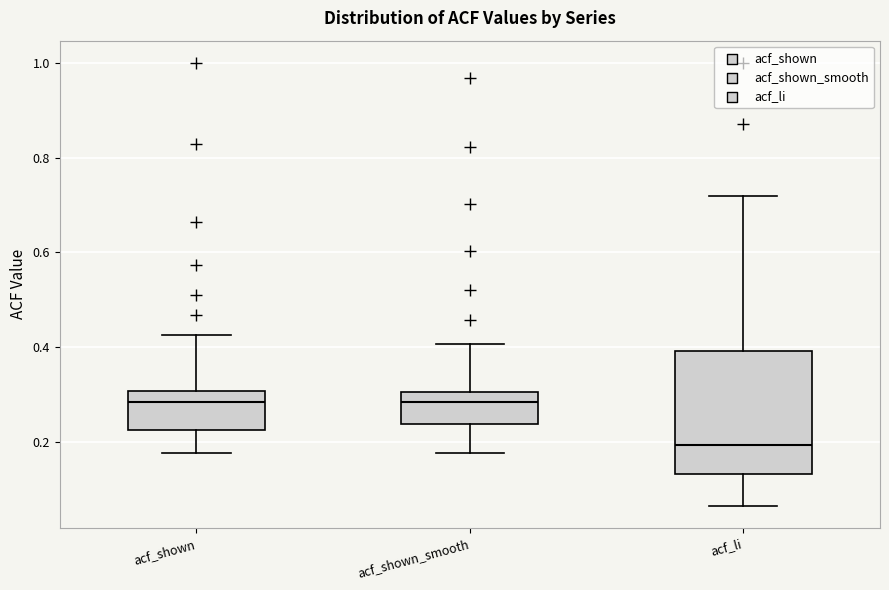

Which box is the tallest, from its lower edge to its upper edge?

acf_li